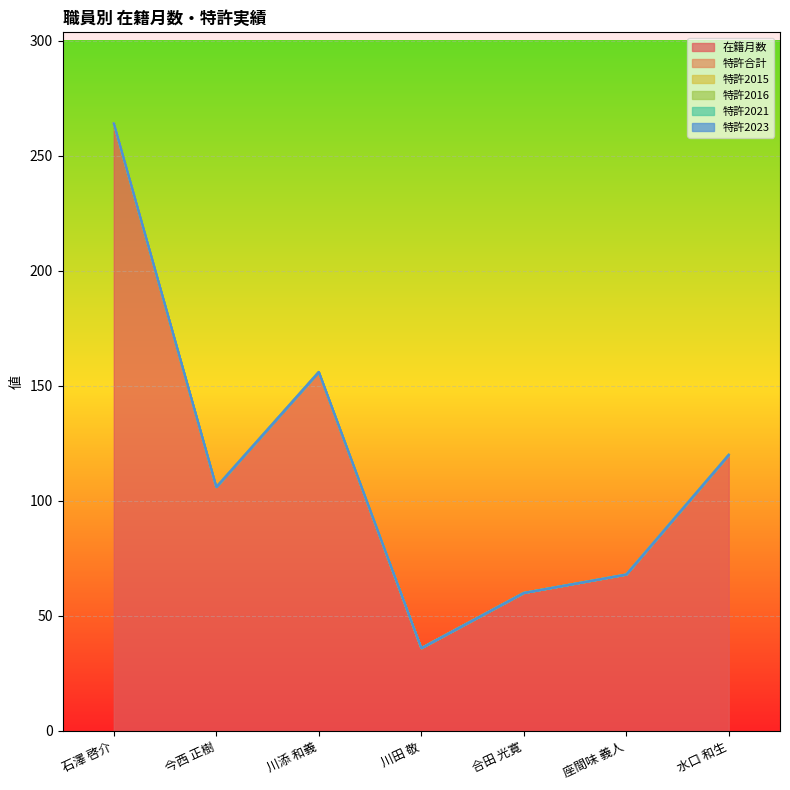

Reading left to right, list all the values displayed in this chart.

在籍月数: 264	106	156	36	60	68	120
特許合計: 0	0	0	0	0	0	0
特許2015: 0	0	0	0	0	0	0
特許2016: 0	0	0	0	0	0	0
特許2021: 0	0	0	0	0	0	0
特許2023: 0	0	0	0	0	0	0